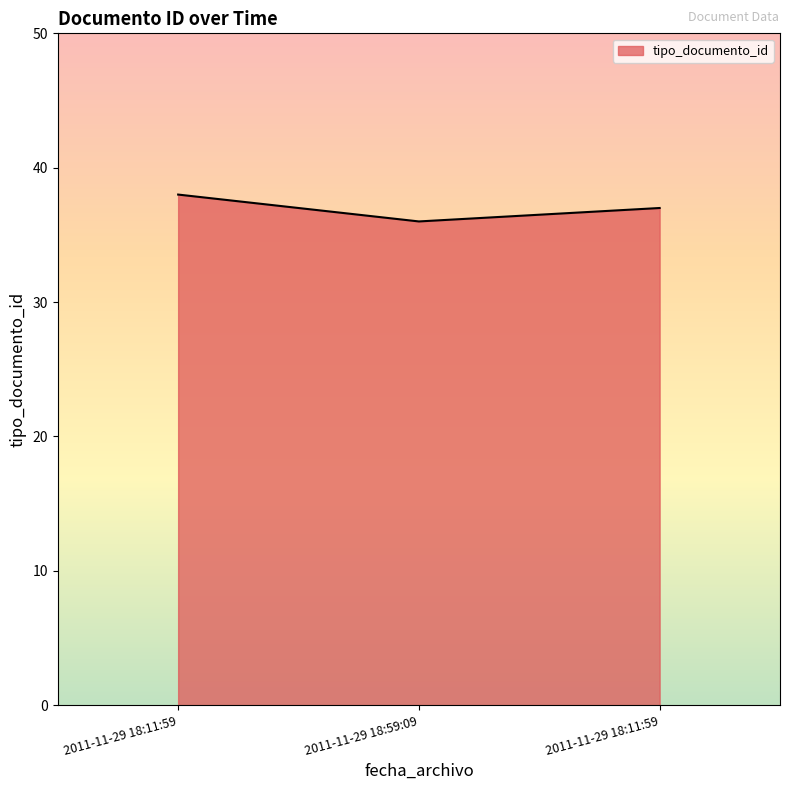

What is the difference between the values at 2011-11-29 18:11:59 and 2011-11-29 18:59:09?

1